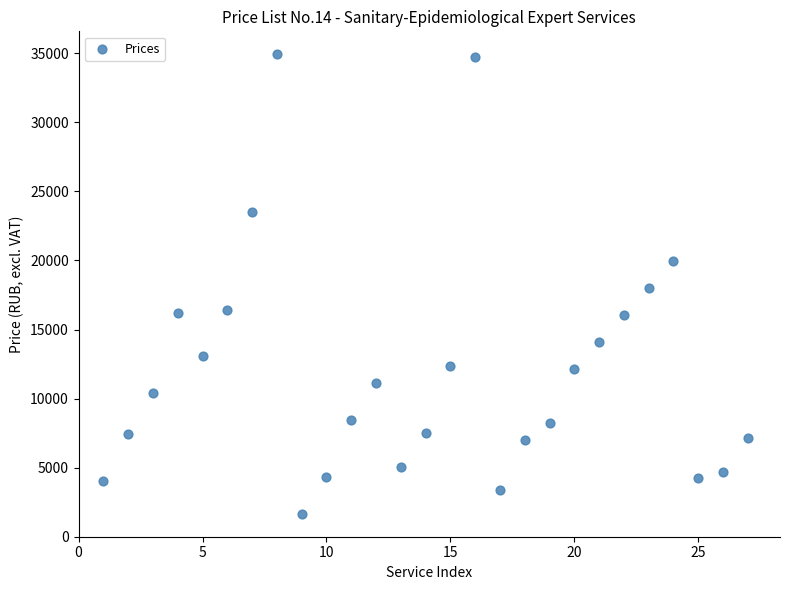

What is the range of Y values (max minus min)?

33279